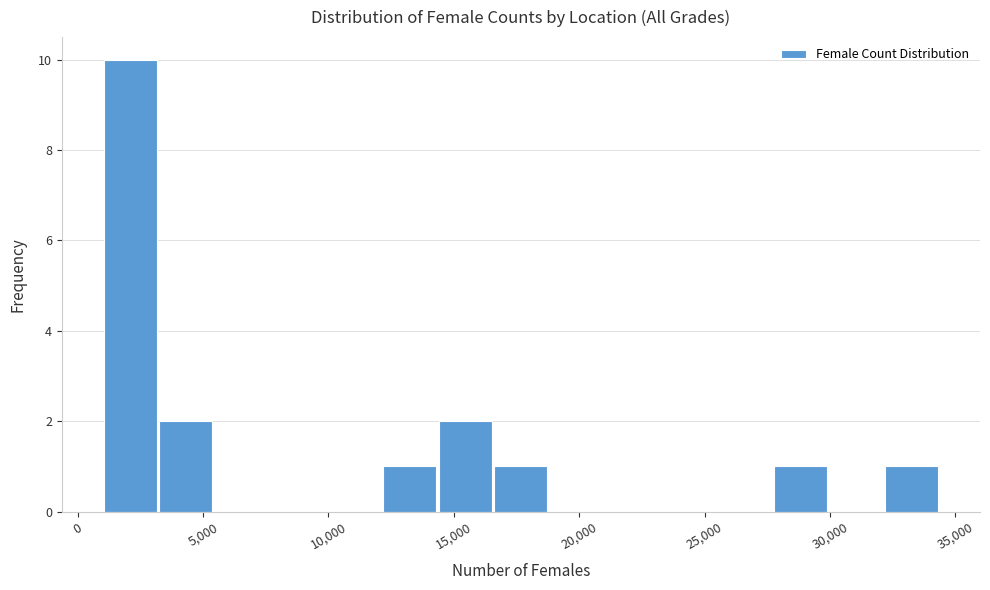

How tall is the bar that spans 16500 to 19000 on the x-axis? Neither the bar edges nor the heights are printed on the chart, so give them approximately, as read against the axes.

1